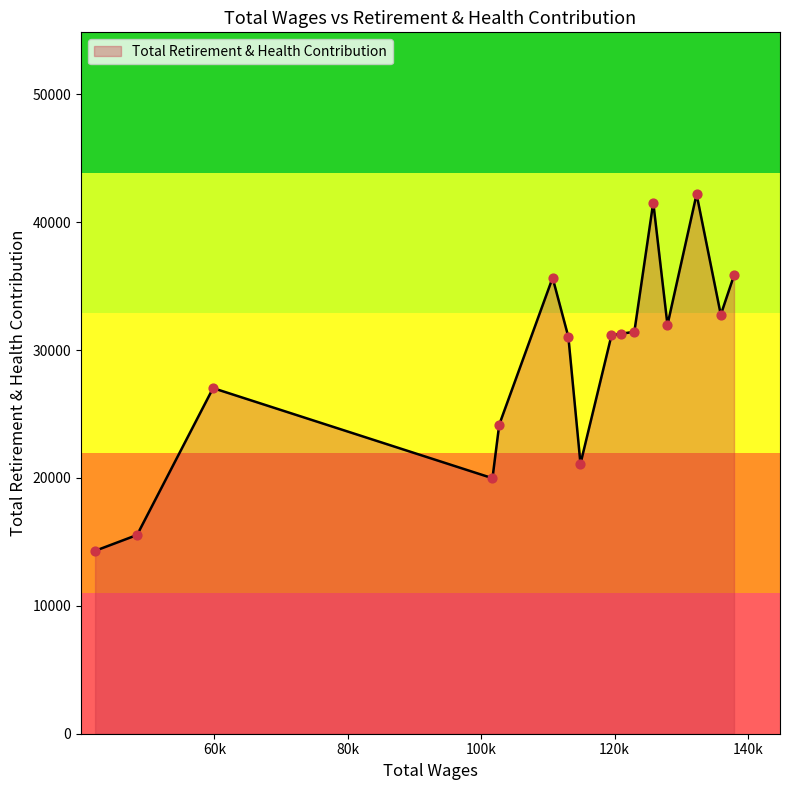

What is the difference between the maximum and minimum values?

27889